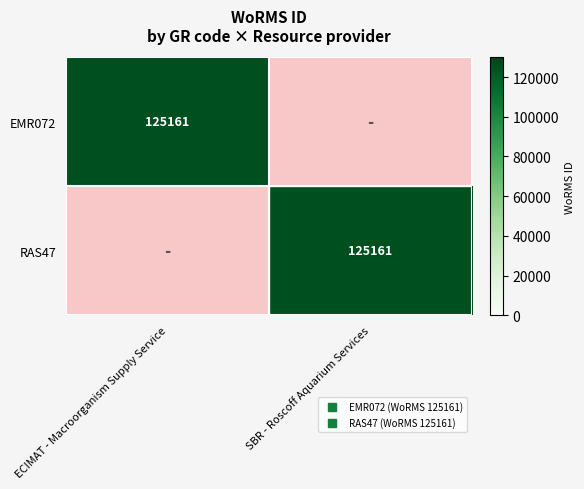

What is the difference between the RAS47 values at SBR - Roscoff Aquarium Services and ECIMAT - Macroorganism Supply Service?

125161